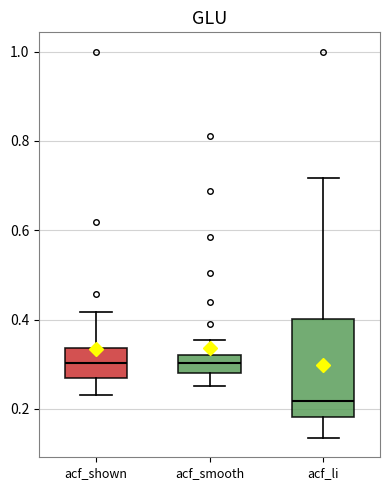

Reading left to right, read every box against the y-axis: the position of its median line, the range the box covers, and the ends of its whiskers. The values are not printed on the chart, so give them approximately, as read against the axis.

acf_shown: median 0.30, box 0.26 to 0.34, whiskers 0.24 to 0.42
acf_smooth: median 0.30, box 0.28 to 0.32, whiskers 0.26 to 0.36
acf_li: median 0.22, box 0.18 to 0.40, whiskers 0.14 to 0.72